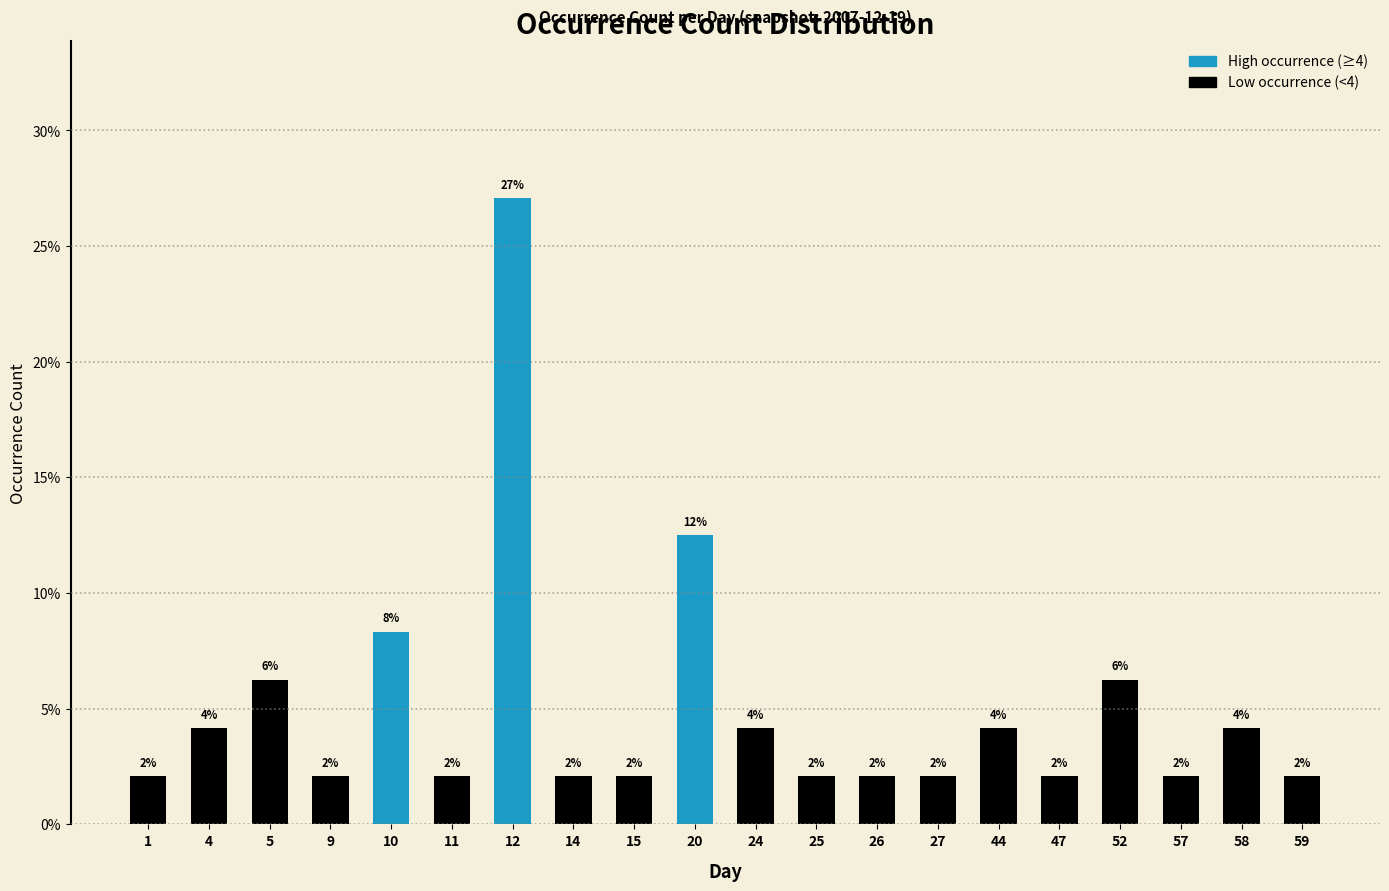

Rank the categories by value from lowest to highest.

1, 9, 11, 14, 15, 25, 26, 27, 47, 57, 59, 4, 24, 44, 58, 5, 52, 10, 20, 12